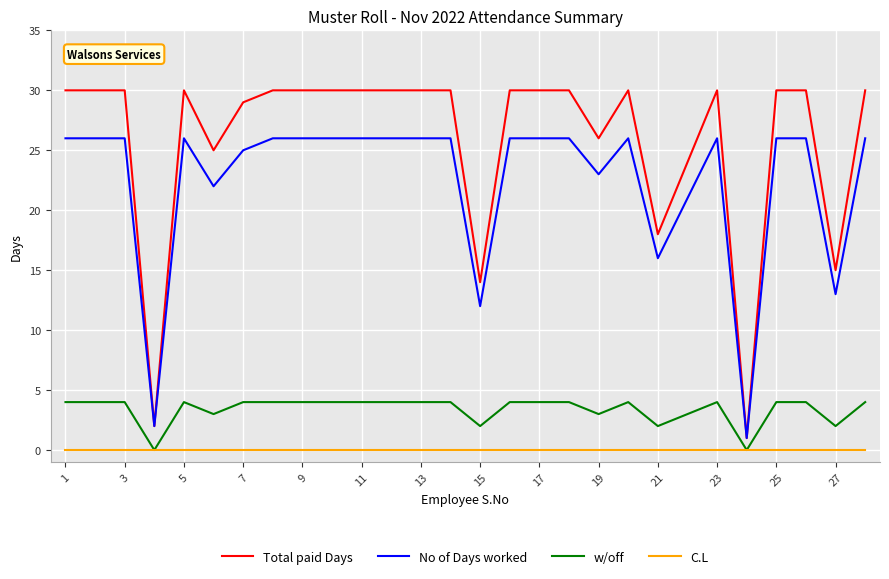

Which series has the largest range (max minus min)?

Total paid Days